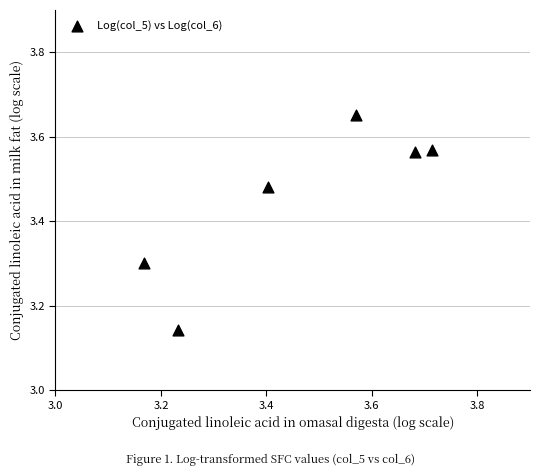

What is the range of Y values (max minus min)?

0.5